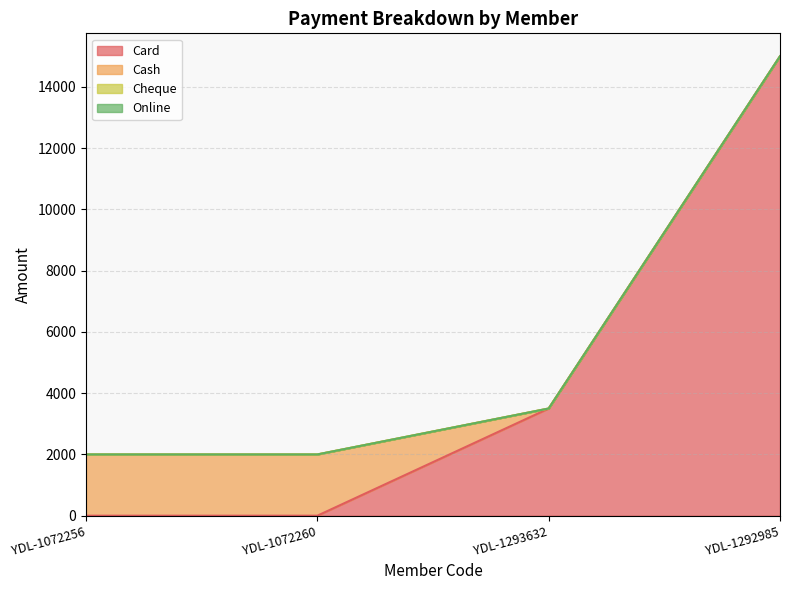

Rank the categories by Online value from highest to lowest.

YDL-1072256, YDL-1072260, YDL-1293632, YDL-1292985